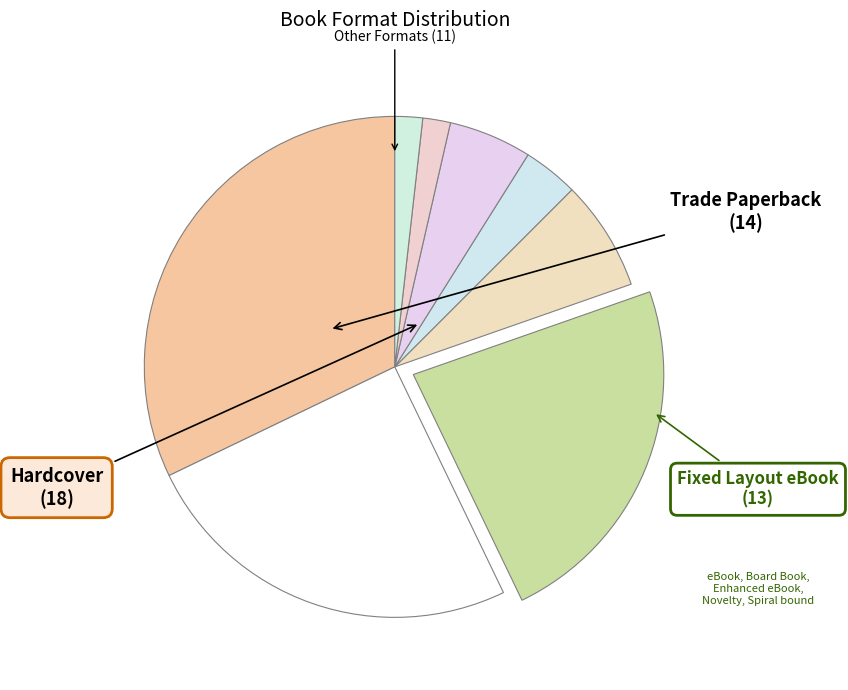

Which category has the biggest portion of the pie?

Hardcover